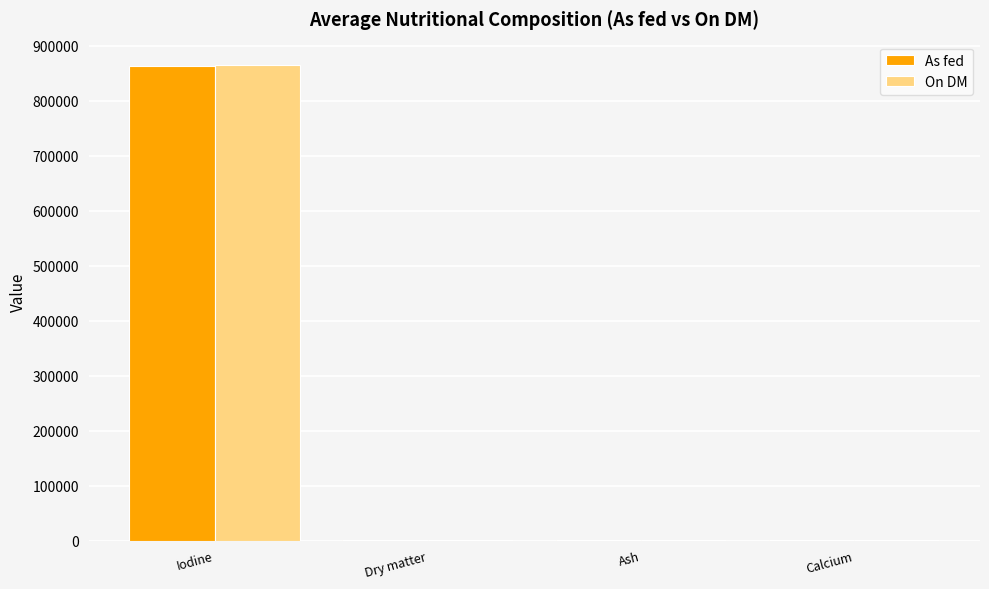

At which label does As fed reach its peak?

Iodine